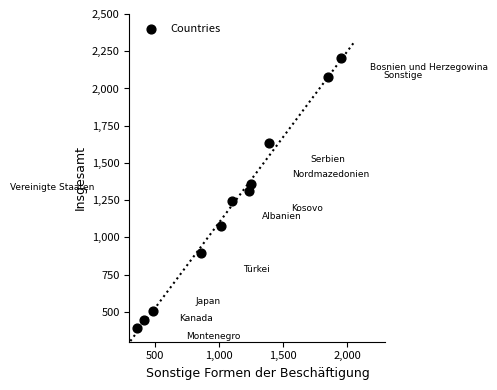

What is the range of X values (max minus min)?

1596